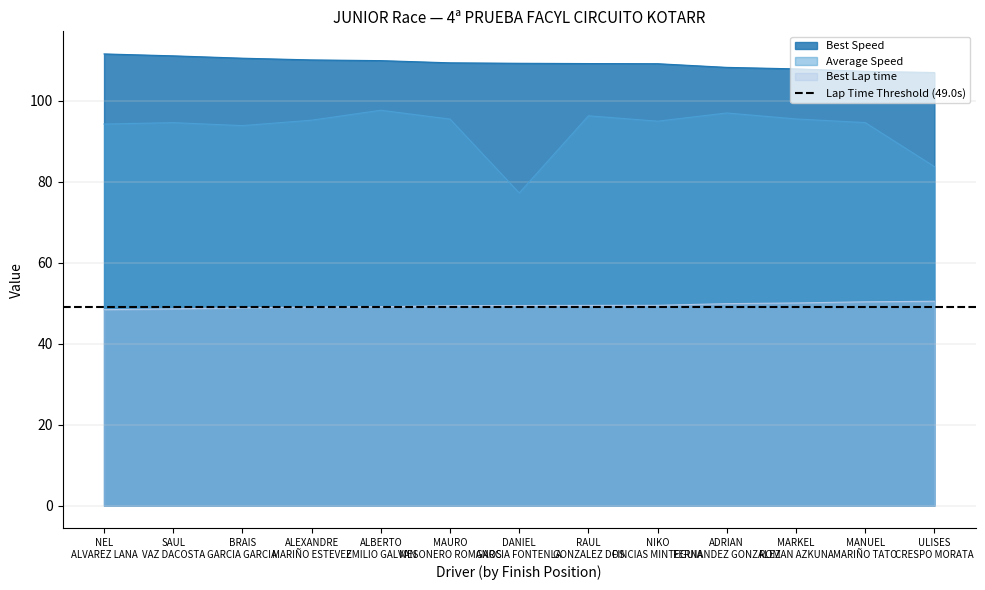

Which label corresponds to the largest value in the chart?

NEL ALVAREZ LANA